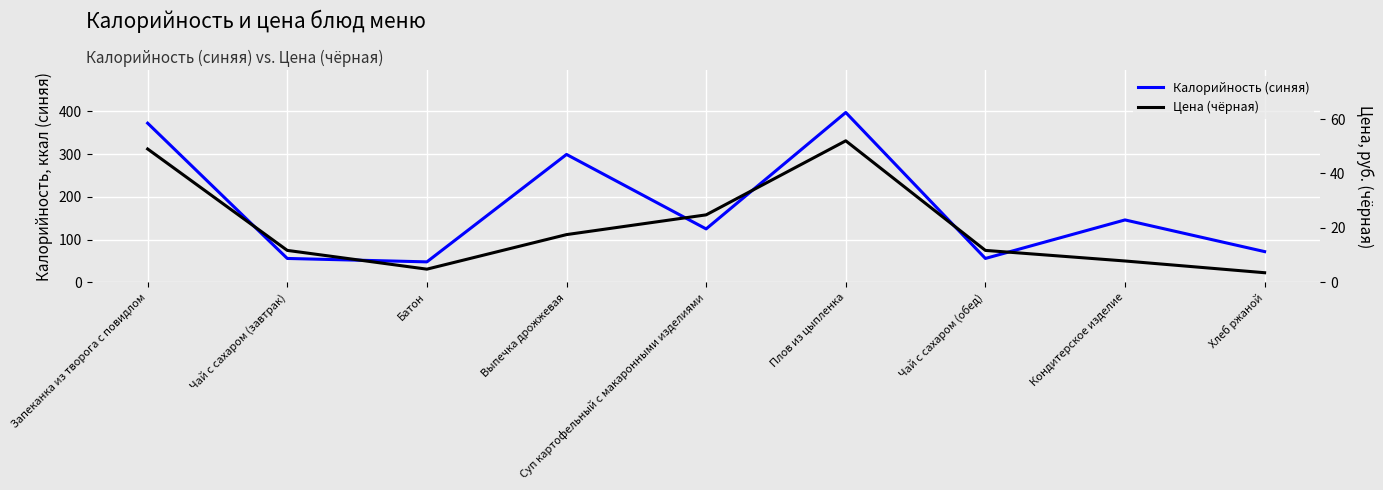

Reading left to right, extract all data points from this chart.

Калорийность (синяя): 372.0	56.0	48.0	299.0	125.0	397.0	56.0	146.0	72.0
Цена (чёрная): 49.0	11.8	4.9	17.6	24.8	52.0	11.8	7.9	3.6